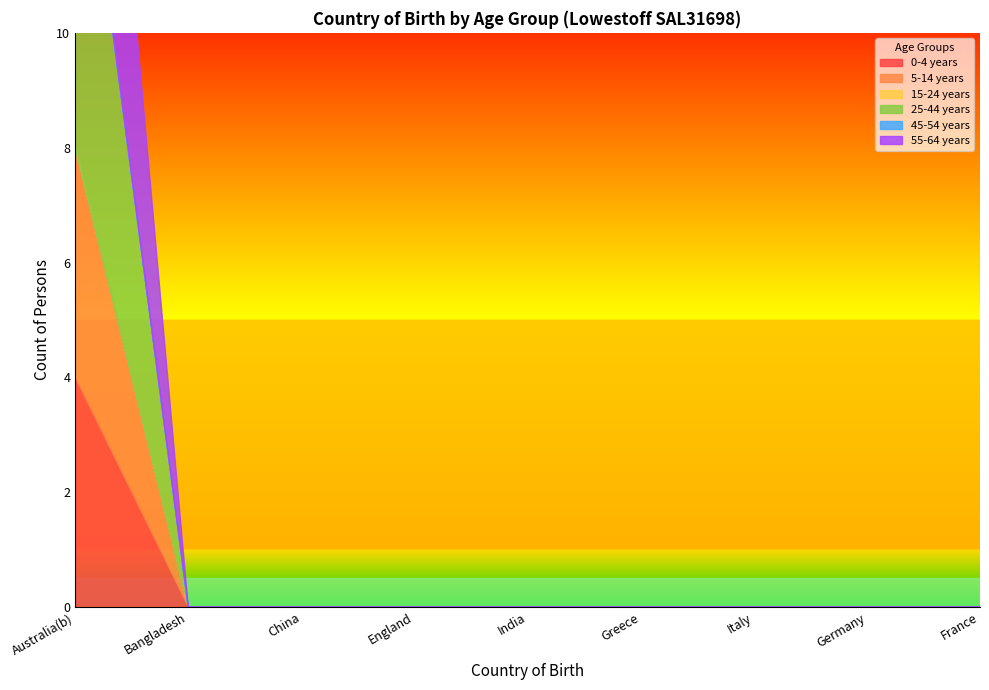

What is the label of the 1st point from the right?

France